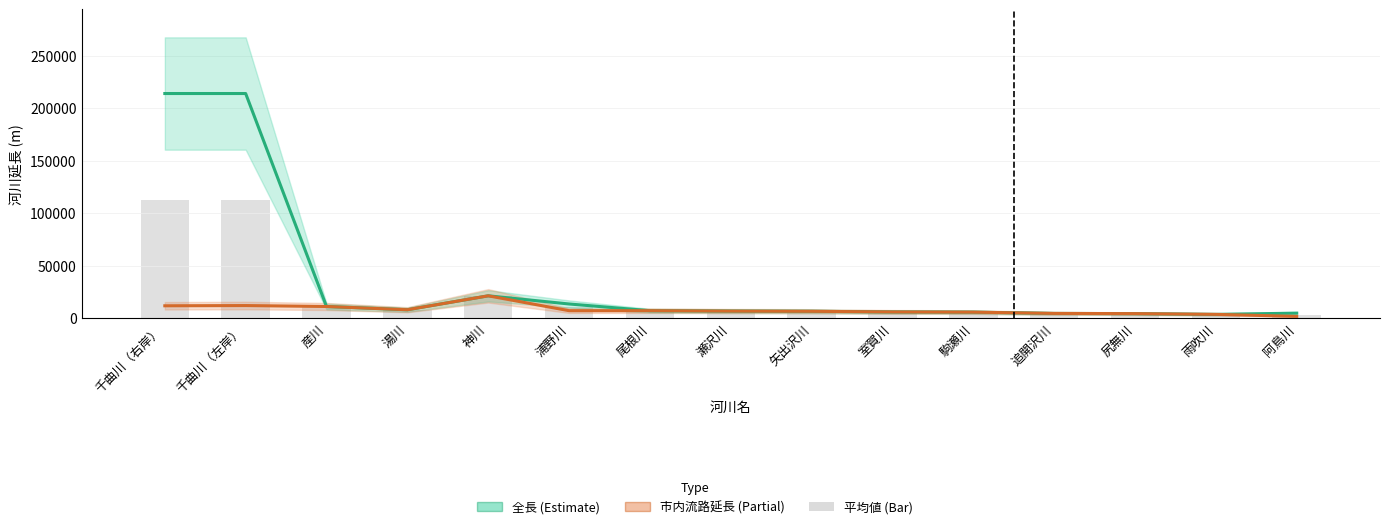

Are the bars grouped side by side (vs. stacked)?

Yes